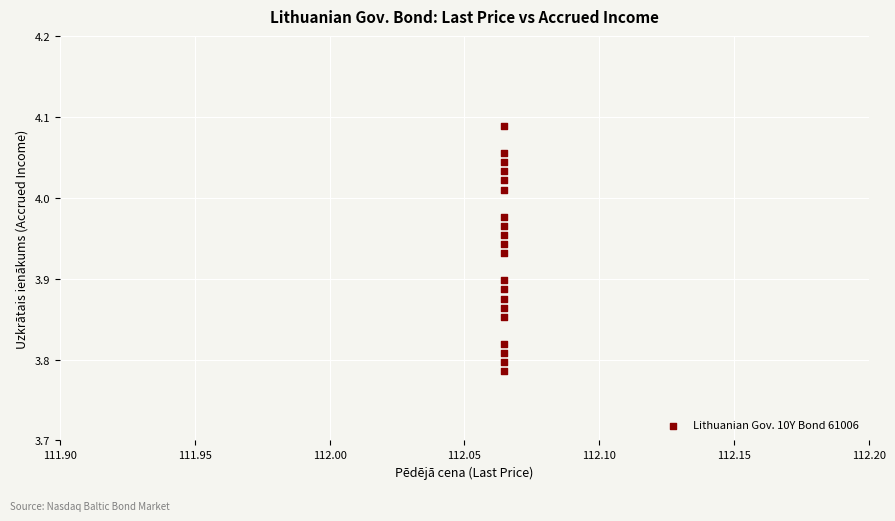

How many points are shown in the scatter plot?

20